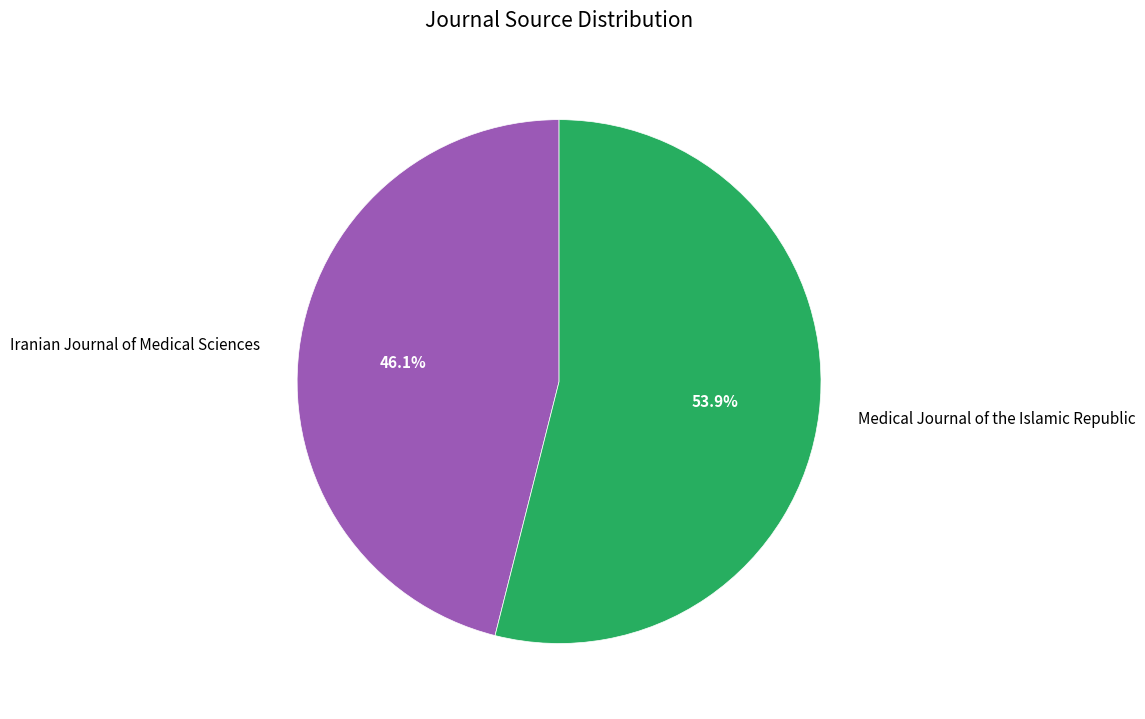

Approximately how many times larger is the value at Iranian Journal of Medical Sciences compared to Medical Journal of the Islamic Republic?

0.9